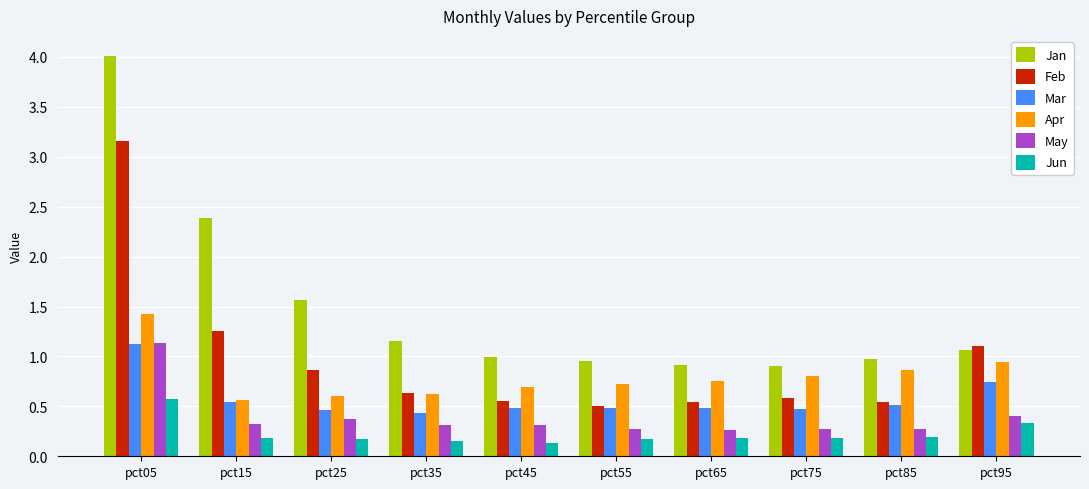

Which series has the largest range (max minus min)?

Jan